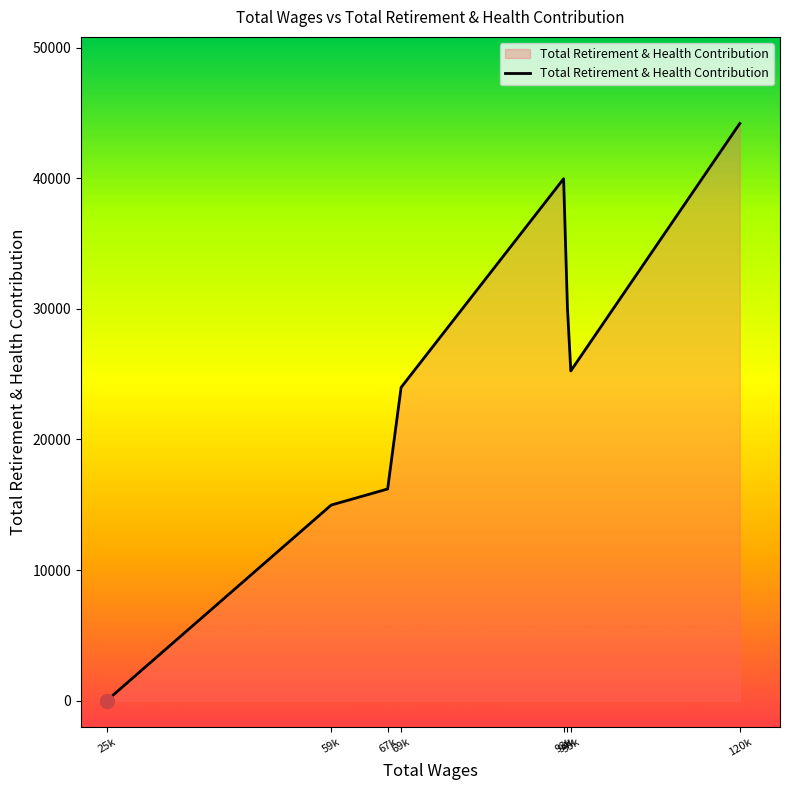

What is the change in value from 93k to 94k?

-9879